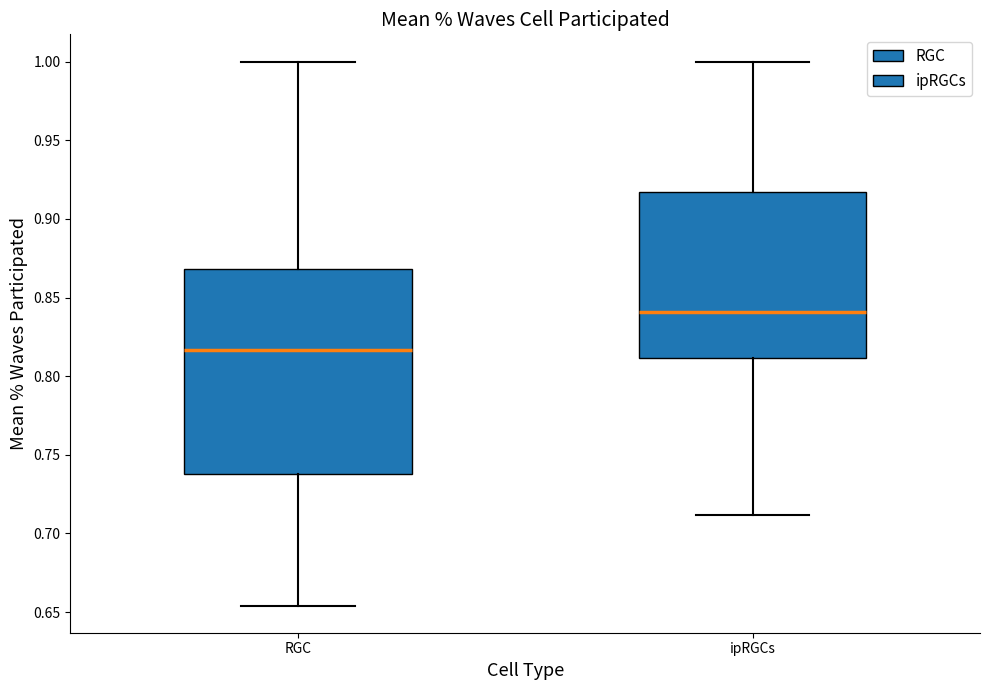

Reading left to right, transcribe this box plot: for each box, give where its median line is, the range the box spans, and where its two whiskers end, as read against the y-axis. The values are not printed on the chart, so give them approximately, as read against the axis.

RGC: median 0.815, box 0.740 to 0.870, whiskers 0.655 to 1.000
ipRGCs: median 0.840, box 0.810 to 0.915, whiskers 0.710 to 1.000